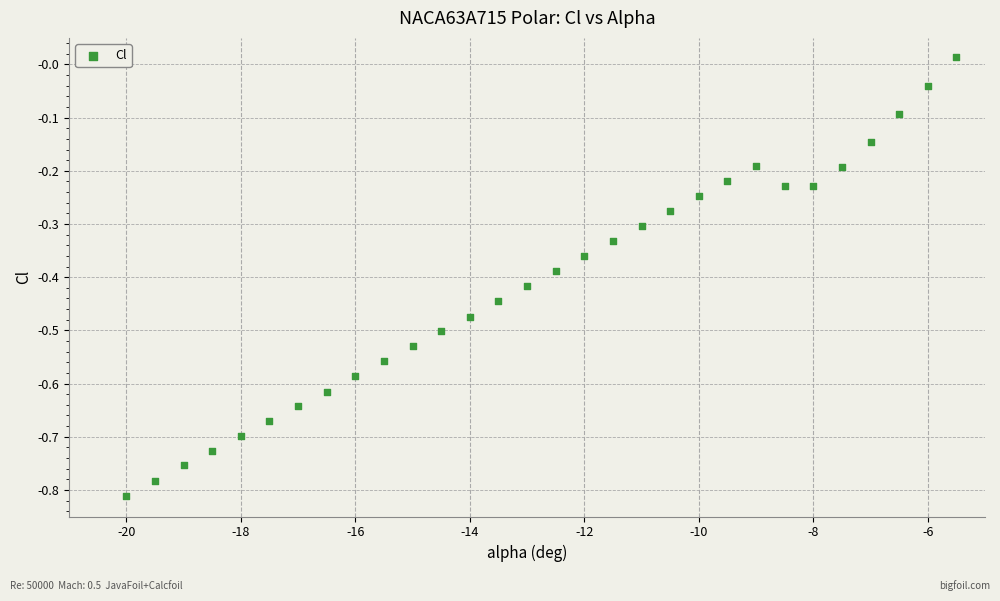

What is the range of Y values (max minus min)?

0.8